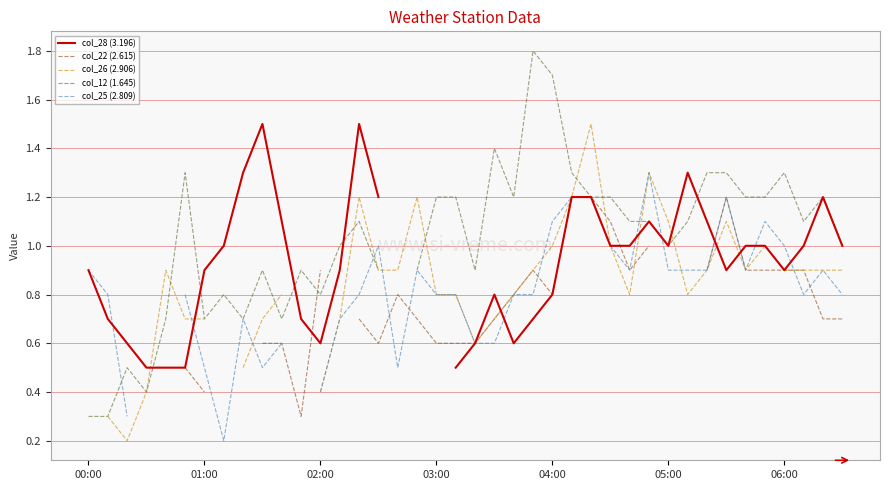

Is the value of col_25 (2.809) at 39 greater than the value of col_28 (3.196) at 31?

No